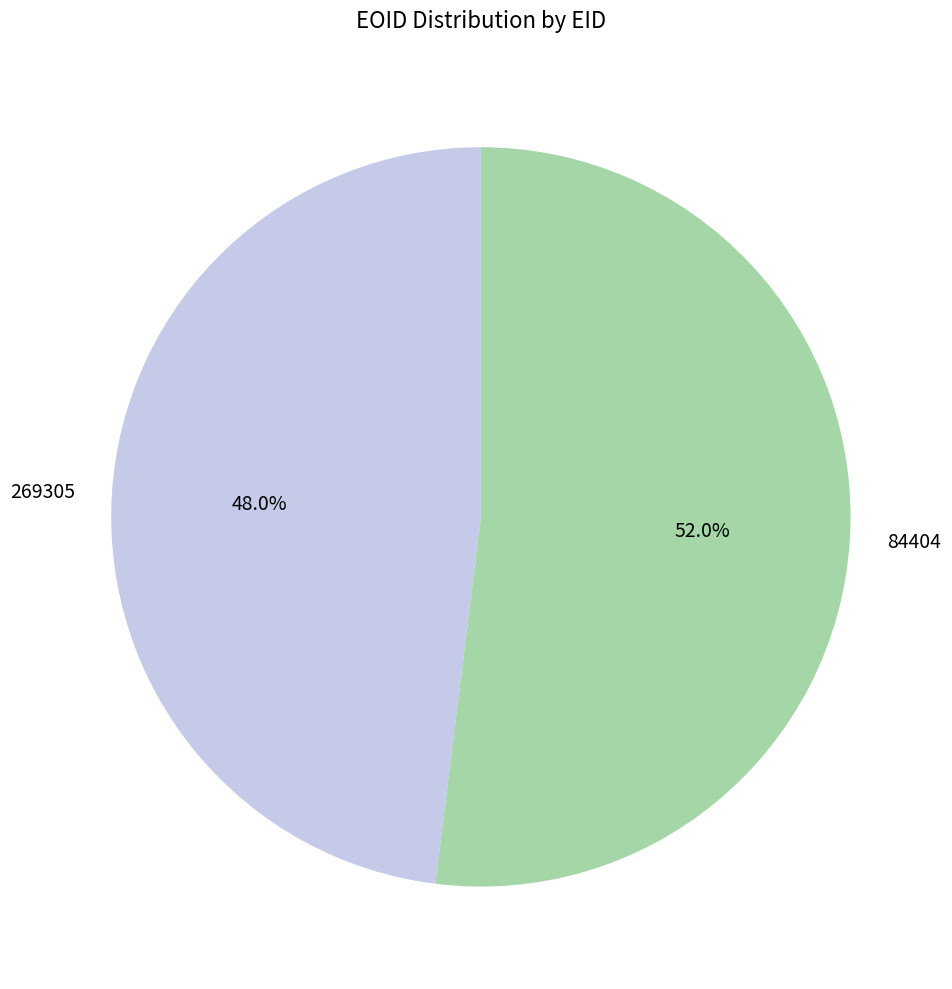

What percentage is NOT represented by 84404?

48.0%